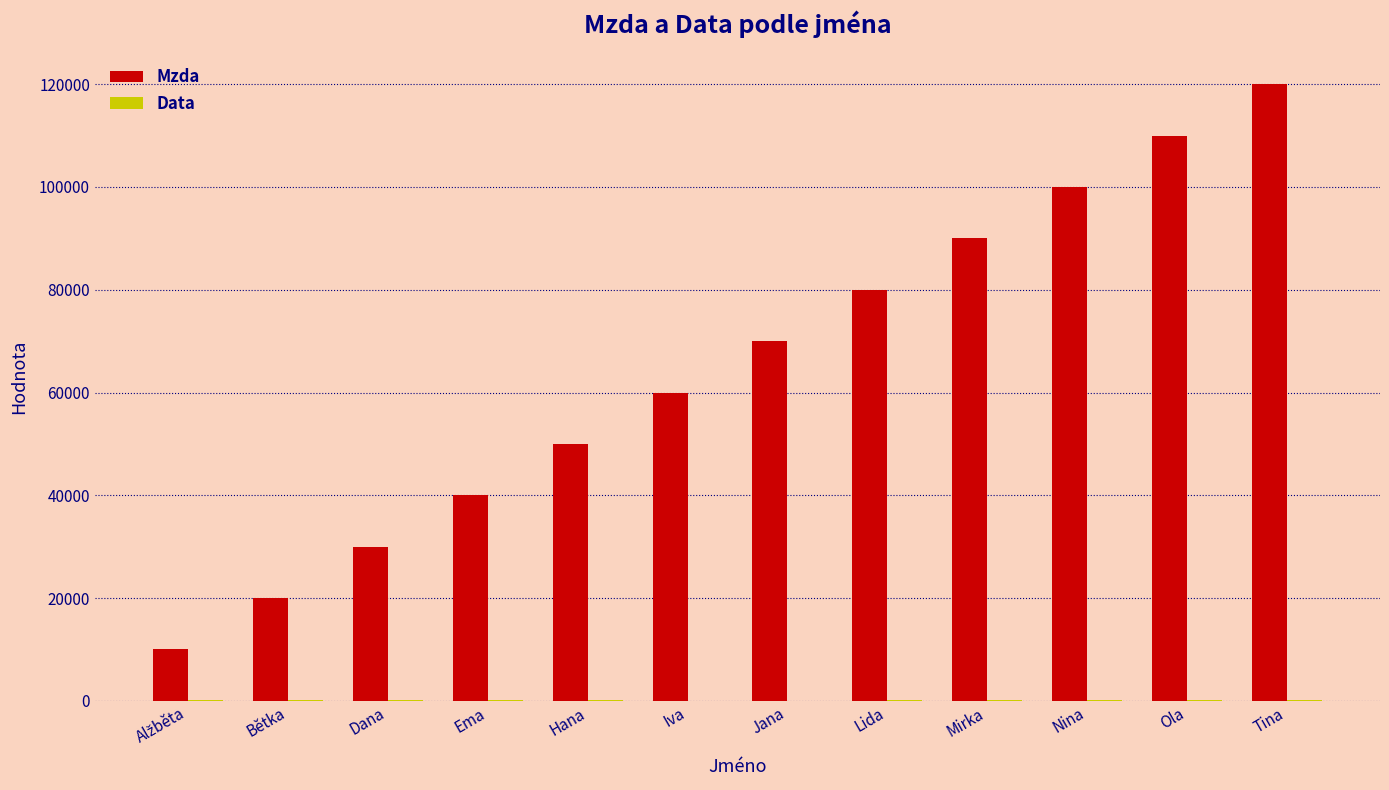

What is the total value across all series at Iva?

60000